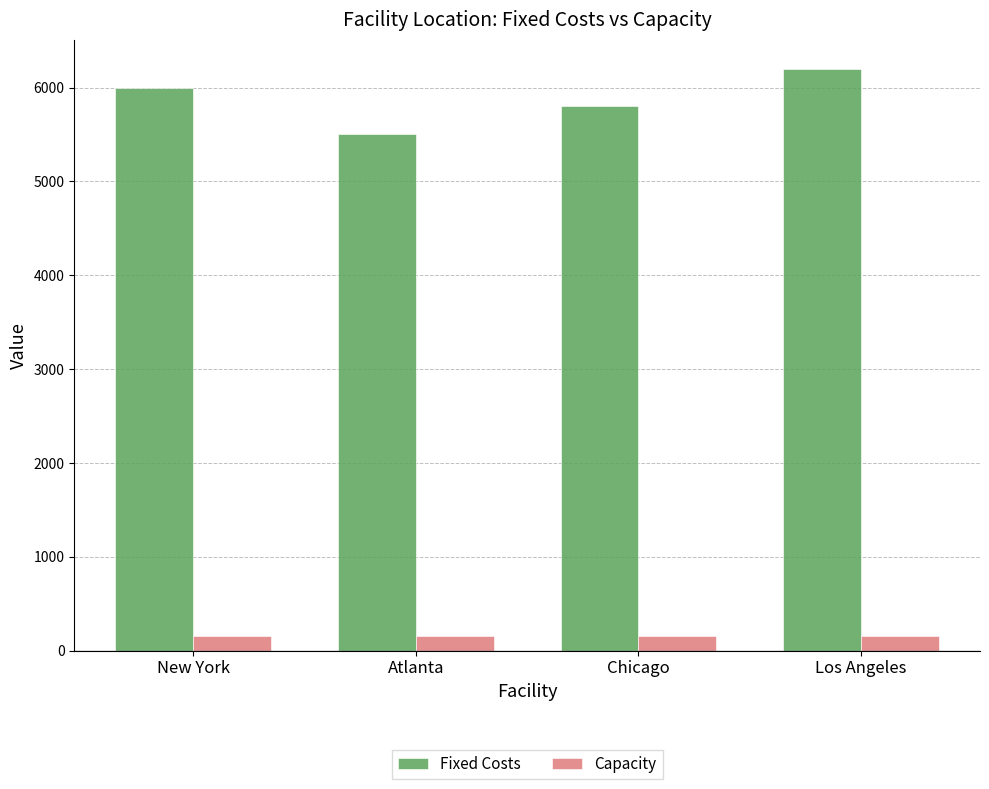

What is the sum of the Capacity values at Chicago and Los Angeles?

300